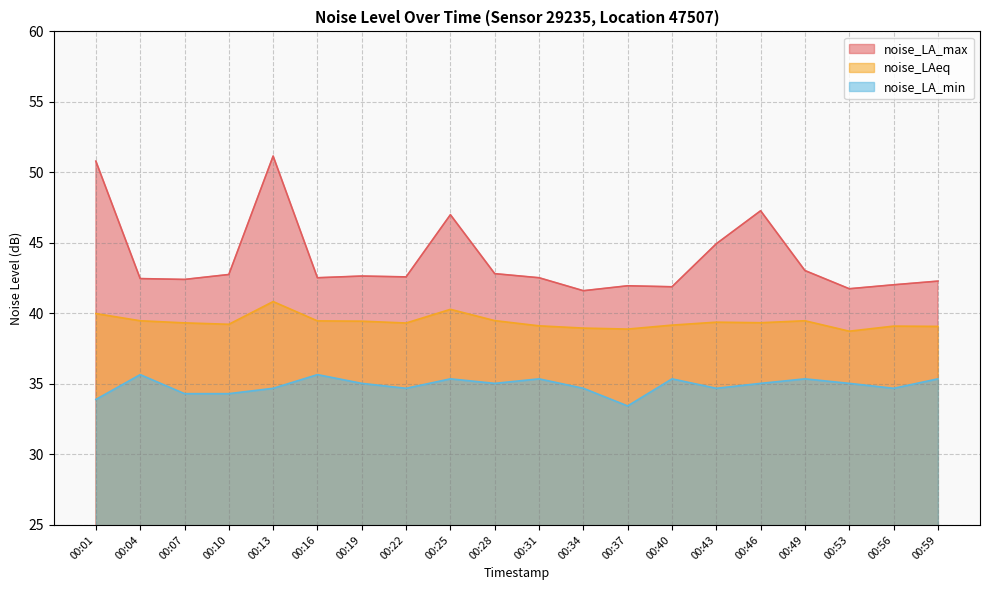

True or false: noise_LA_max has more than 1 points higher than both neighbors.

True